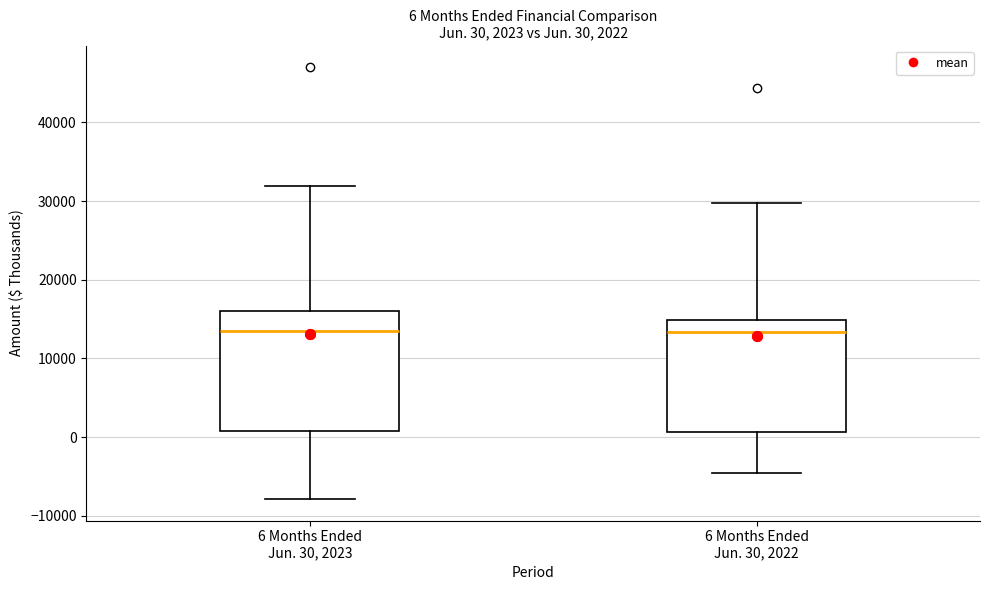

Which box is the tallest, from its lower edge to its upper edge?

6 Months Ended Jun. 30, 2023